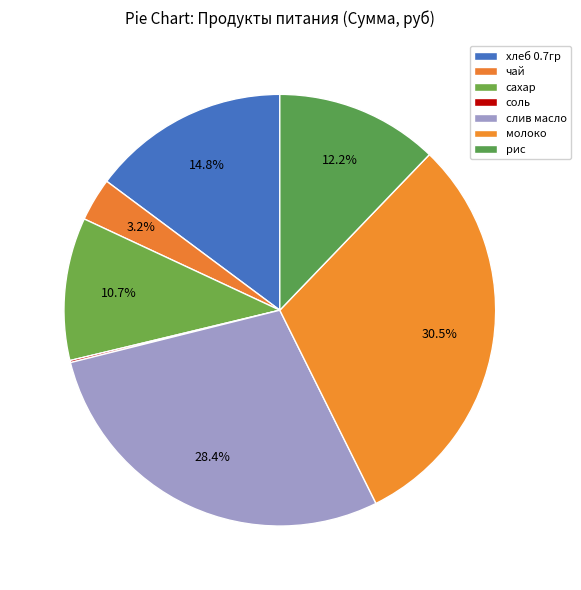

Which slice is the largest?

молоко